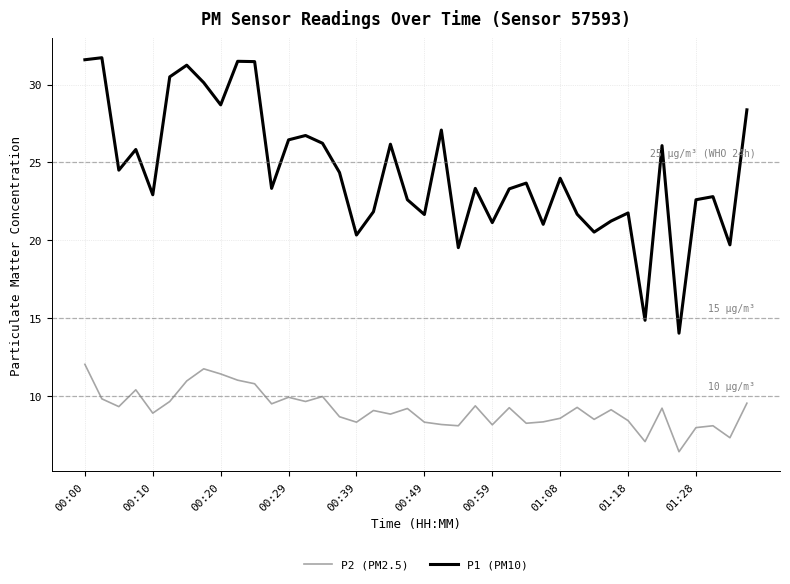

True or false: P2 (PM2.5) and P1 (PM10) cross at least once.

False